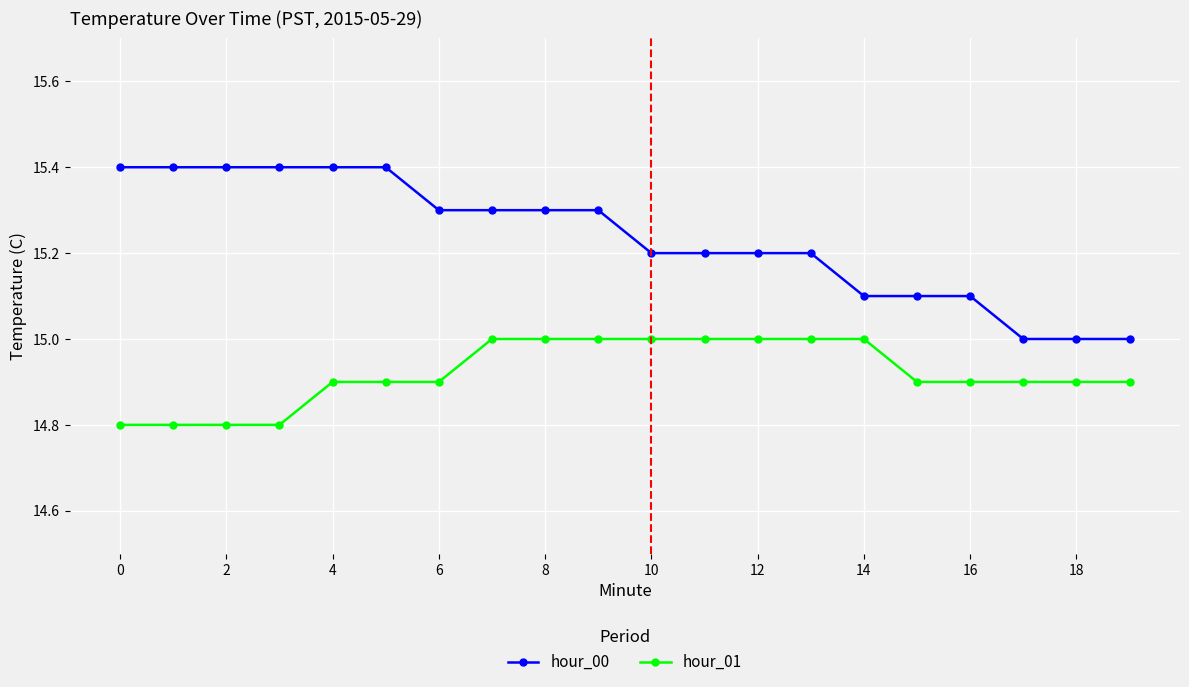

True or false: hour_00 and hour_01 cross at least once.

False